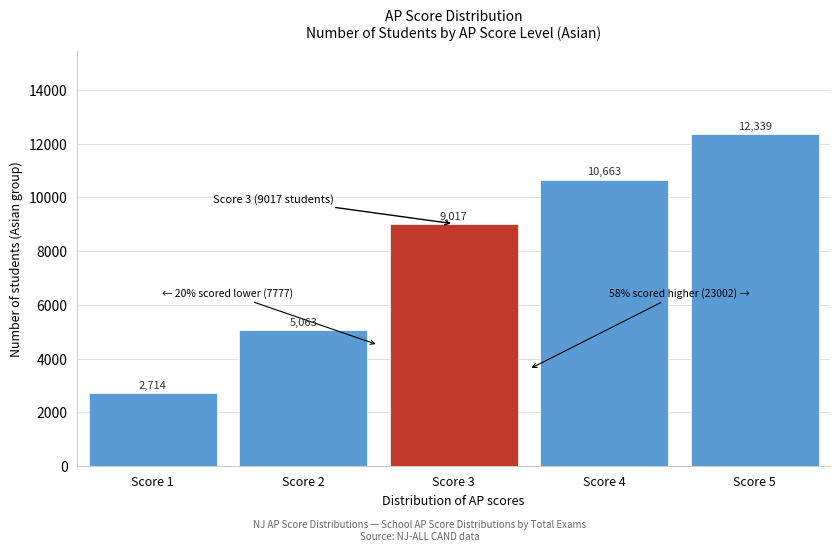

Reading left to right, transcribe all the data shown in this chart.

2714	5063	9017	10663	12339